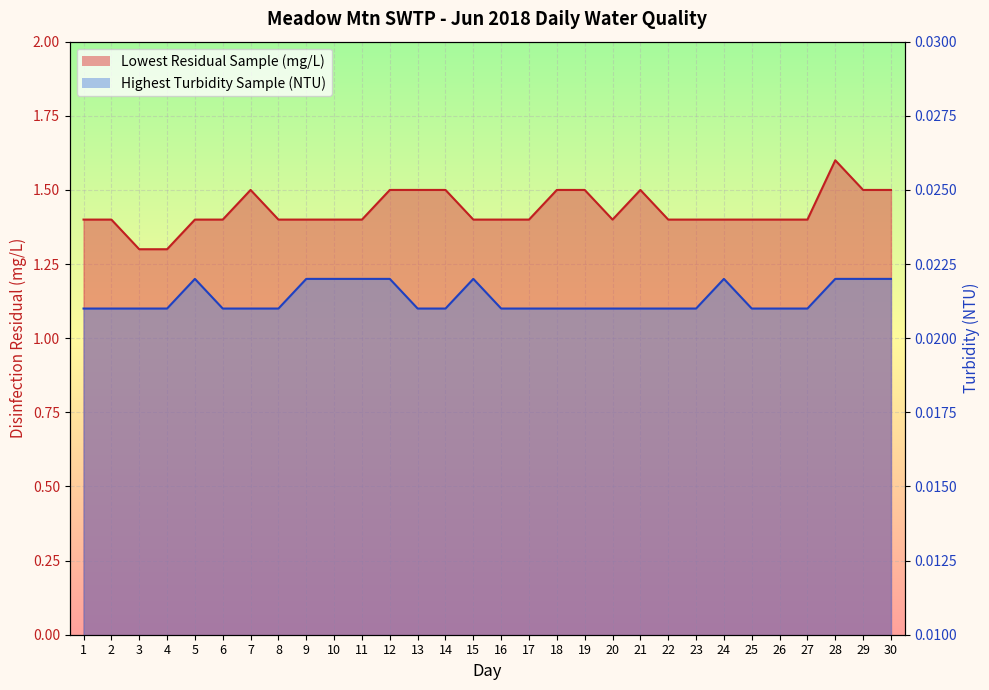

How many lines are shown in the chart?

2